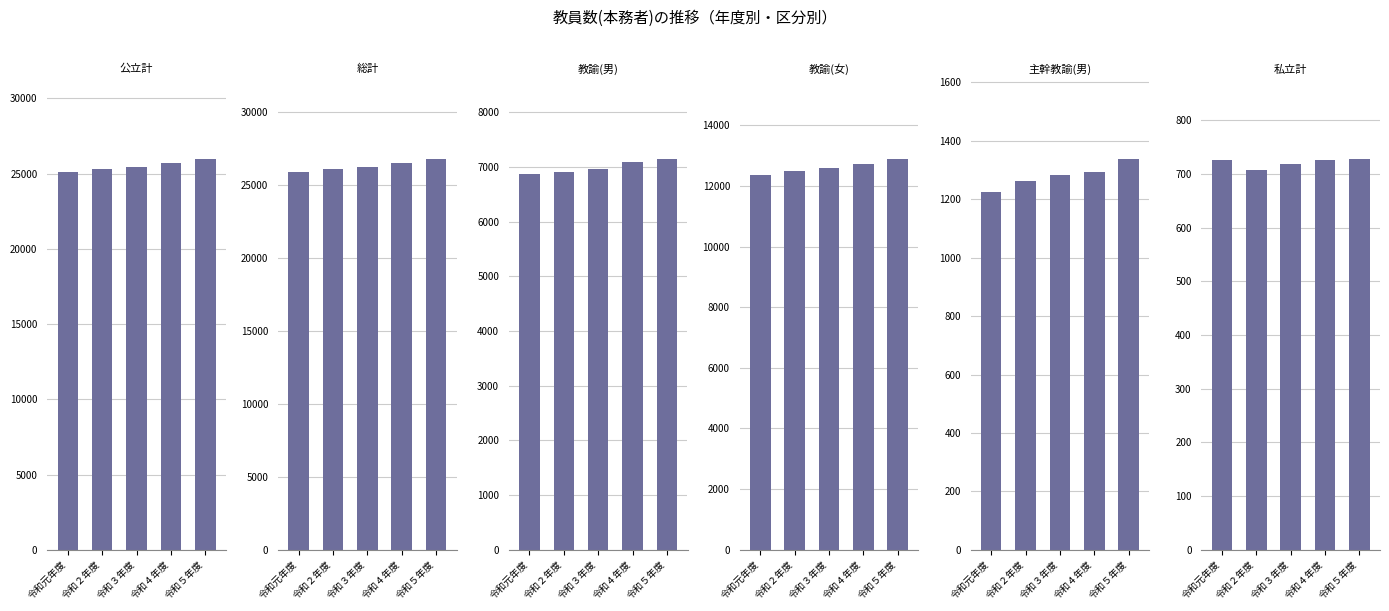

At which label does 教諭(女) first exceed 12580?

令和４年度